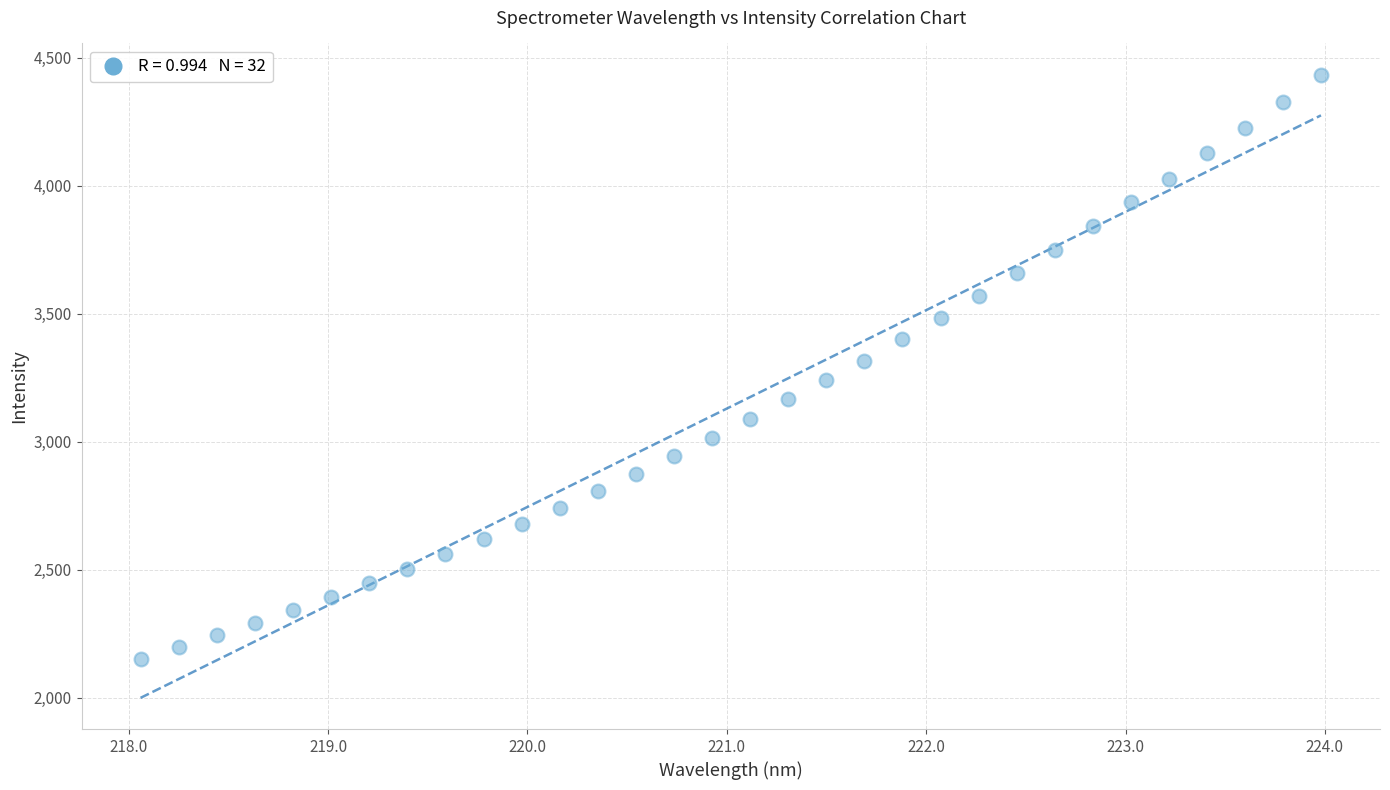

What is the range of X values (max minus min)?

5.9